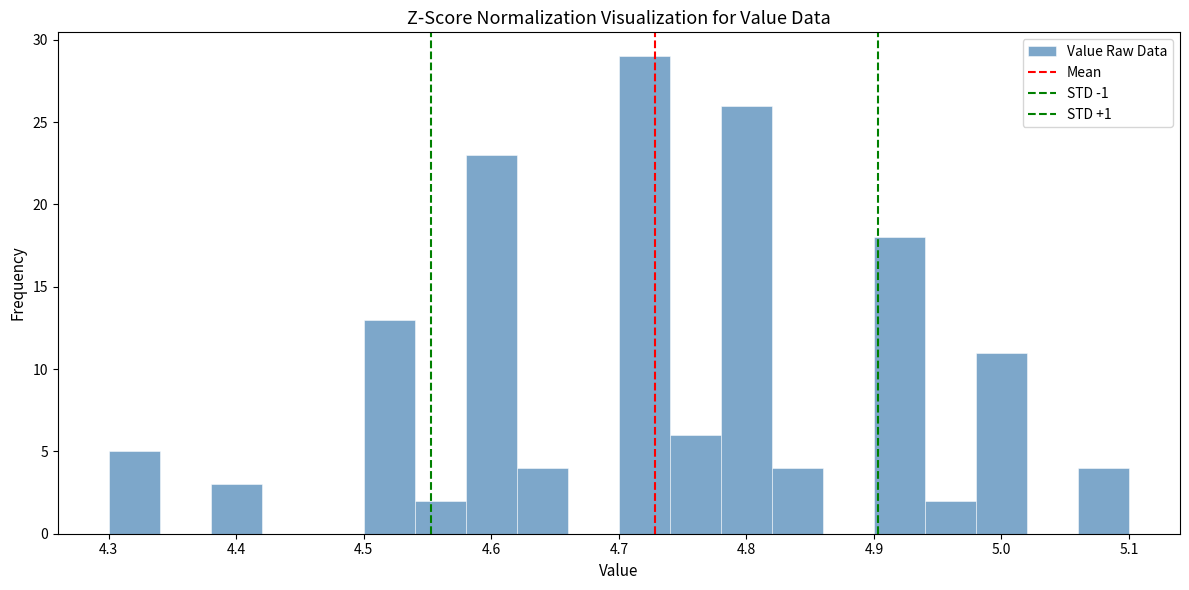

Reading left to right, list every bar in this chart as the range it spans on the x-axis followed by its height. The values are not printed on the chart, so give them approximately, as read against the axis.

4.30 to 4.34: 5
4.34 to 4.38: 0
4.38 to 4.42: 3
4.42 to 4.46: 0
4.46 to 4.50: 0
4.50 to 4.54: 13
4.54 to 4.58: 2
4.58 to 4.62: 23
4.62 to 4.66: 4
4.66 to 4.70: 0
4.70 to 4.74: 29
4.74 to 4.78: 6
4.78 to 4.82: 26
4.82 to 4.86: 4
4.86 to 4.90: 0
4.90 to 4.94: 18
4.94 to 4.98: 2
4.98 to 5.02: 11
5.02 to 5.06: 0
5.06 to 5.10: 4